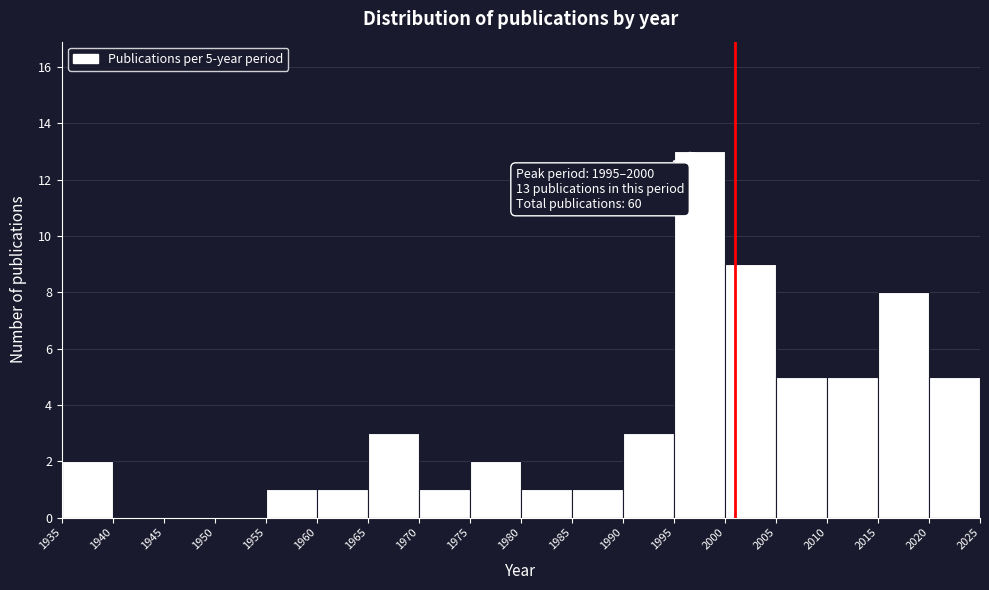

Which range on the x-axis has the tallest bar?

1995 to 2000